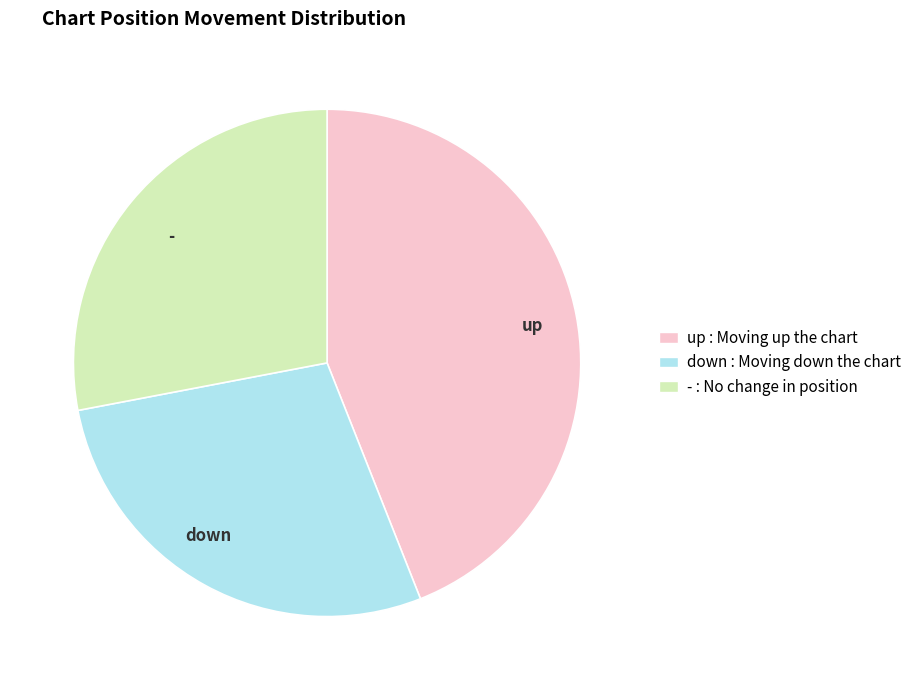

Does any single category account for the majority?

No